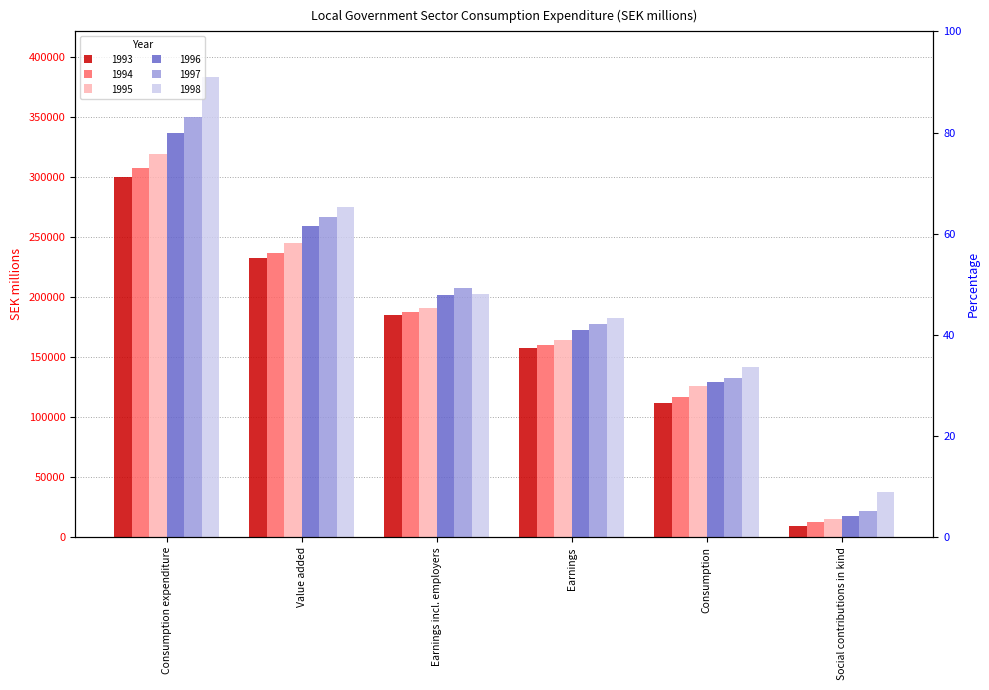

What is the difference between the highest and lowest values at Consumption?

29642